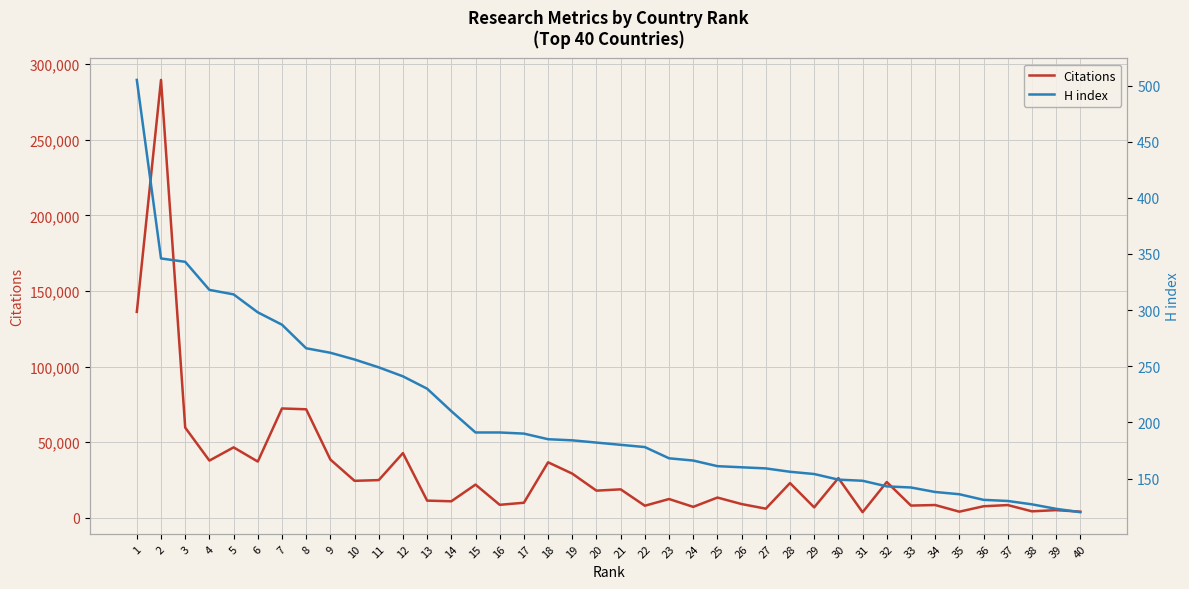

Rank the series by their maximum value, from highest to lowest.

Citations, H index